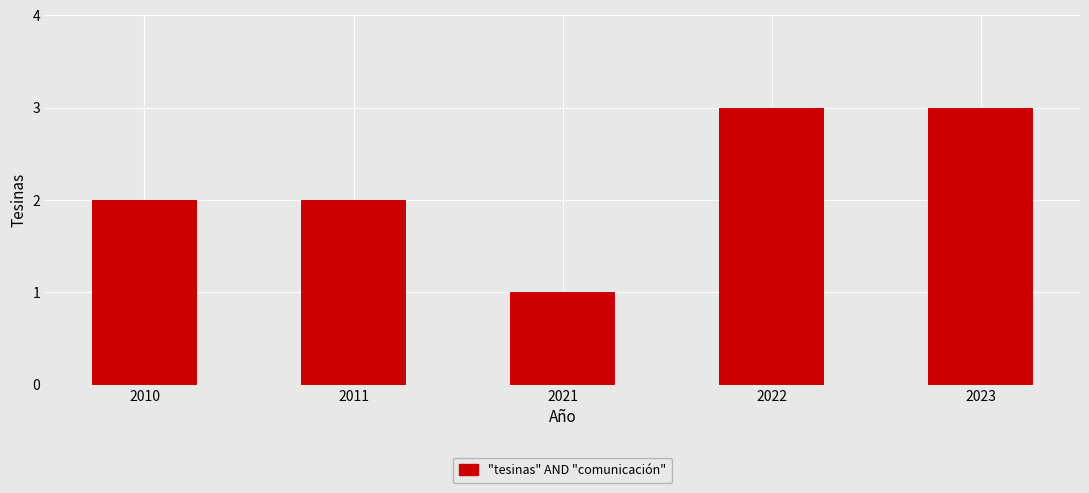

What is the maximum value shown in the chart?

3